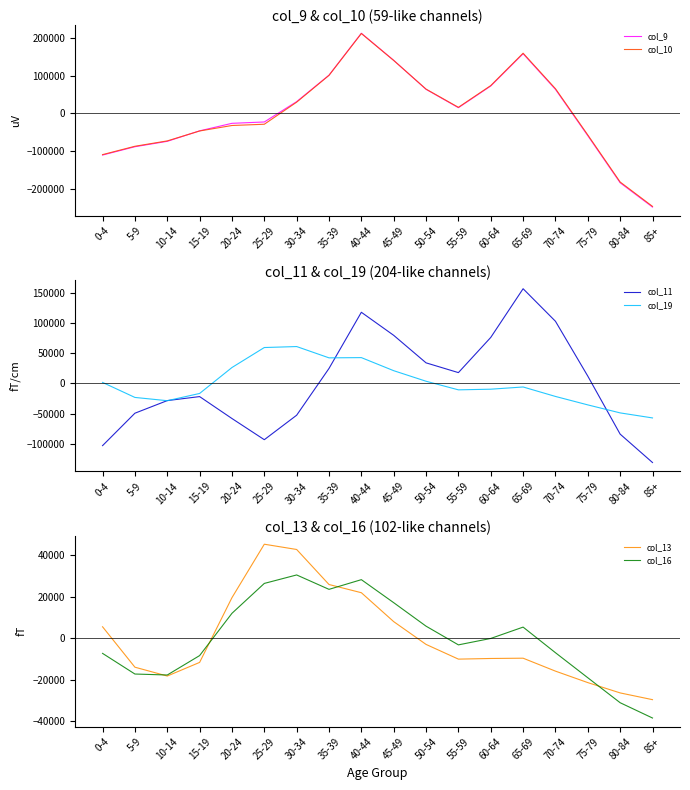

What are all the series names shown in the legend?

col_9, col_10, col_11, col_19, col_13, col_16